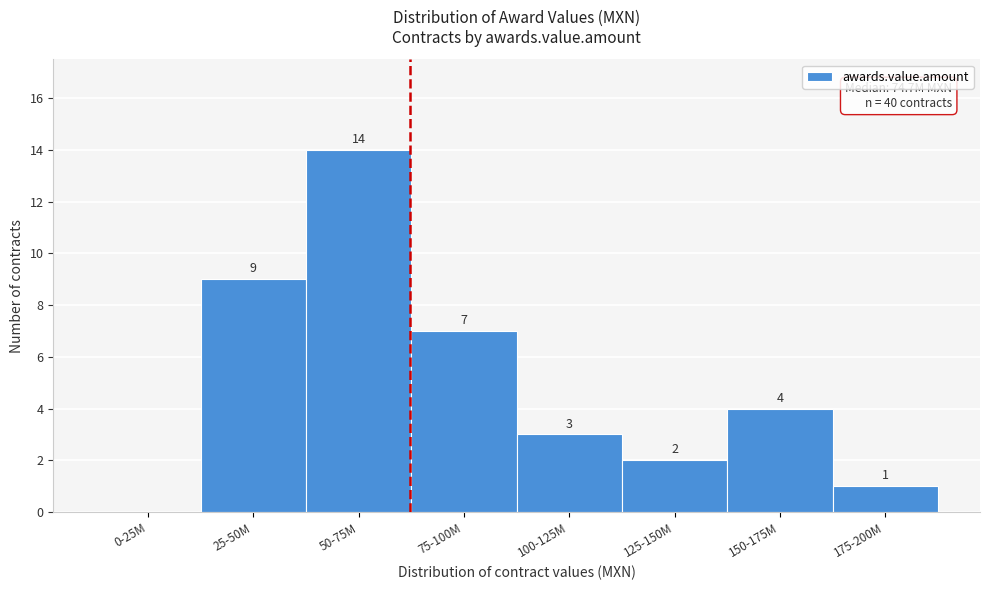

Reading right to left, extract all data points from this chart.

175-200M=1	150-175M=4	125-150M=2	100-125M=3	75-100M=7	50-75M=14	25-50M=9	0-25M=0